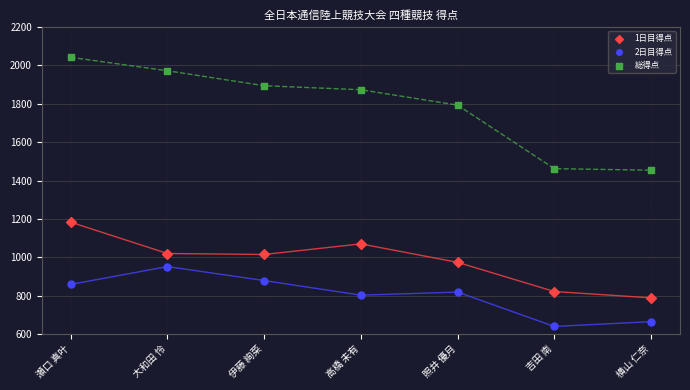

In the 総得点 series, what Y value is closest to 1748?

1793